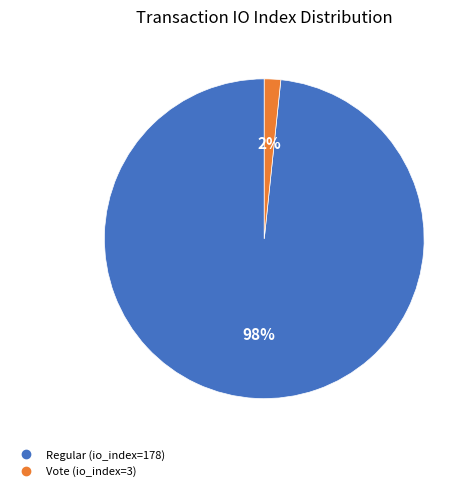

Is there a majority slice in this chart?

Yes